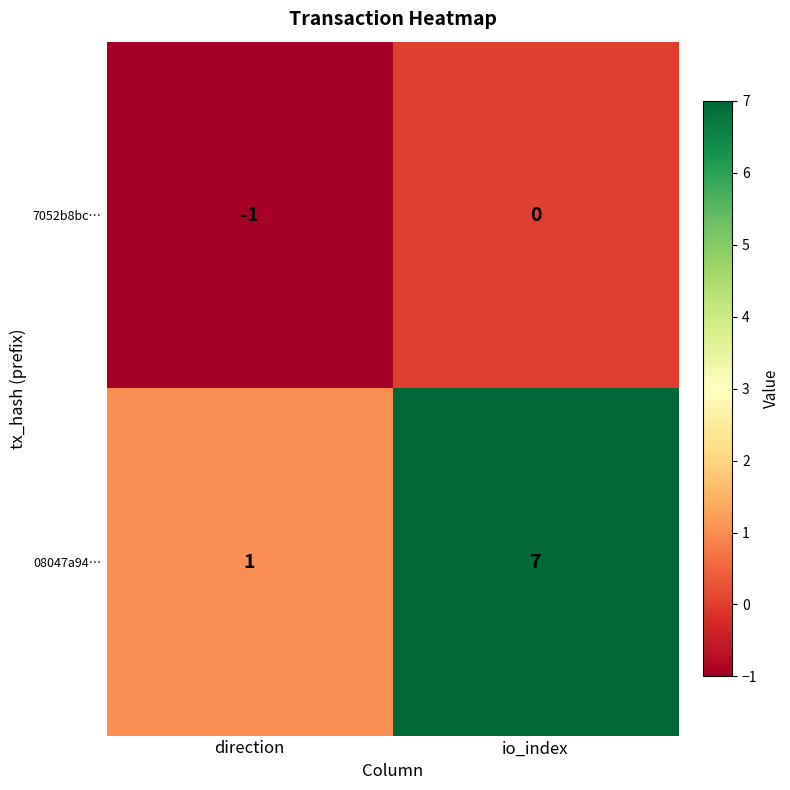

What is the total value across all series at io_index?

7